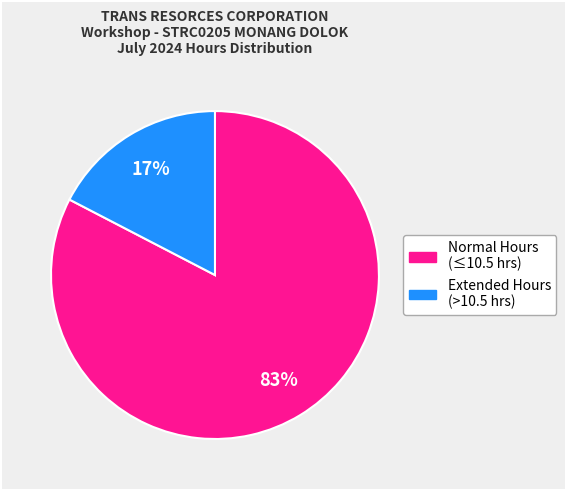

Is there any slice that represents more than half of the pie?

Yes